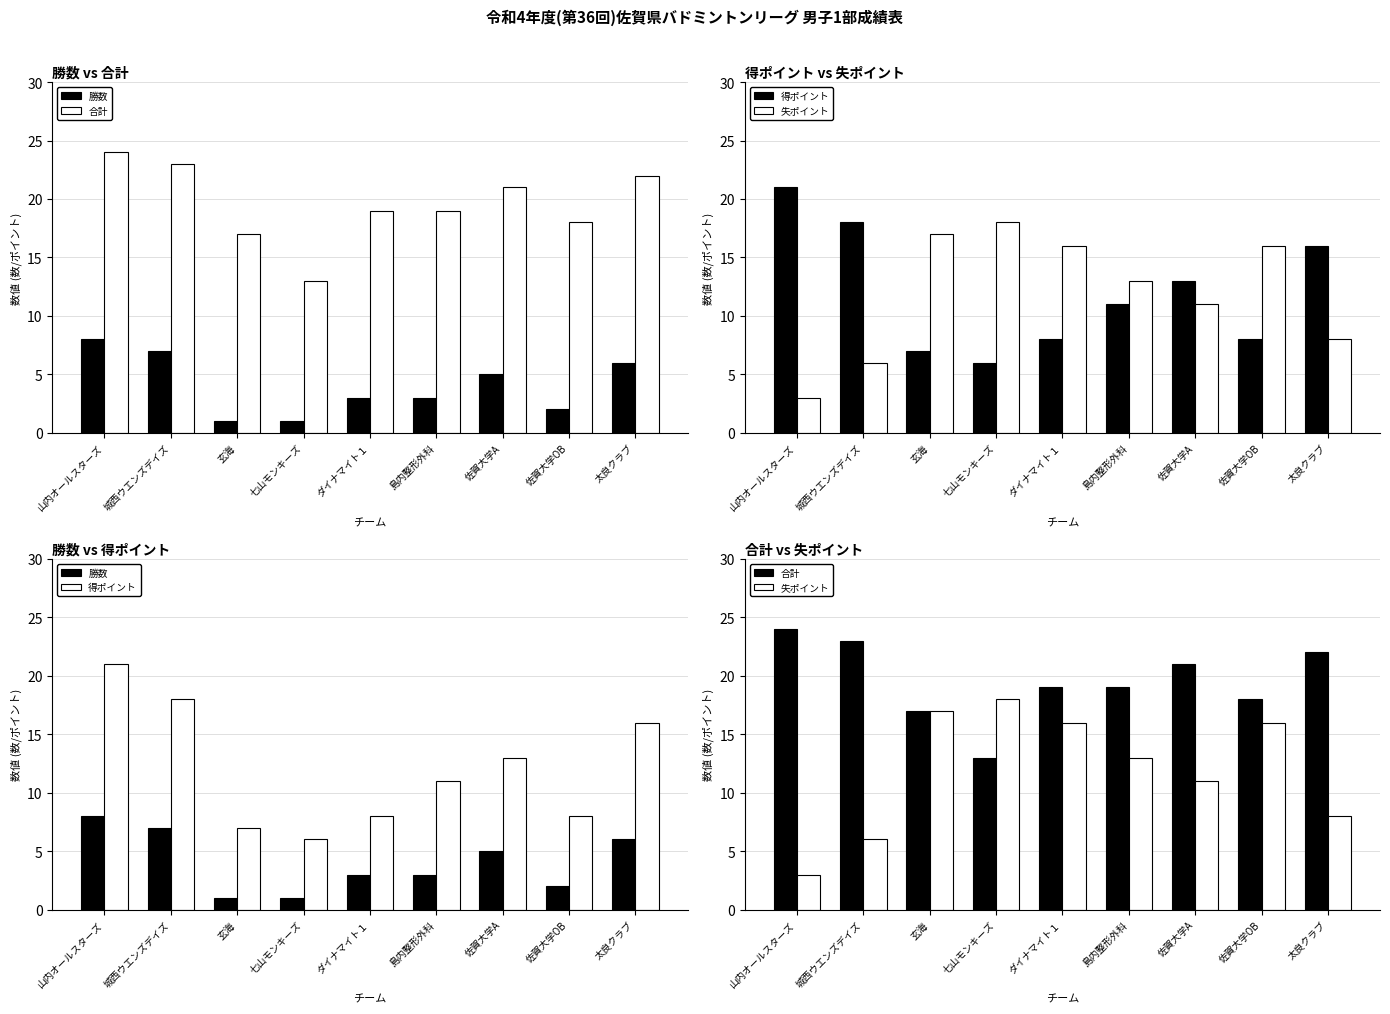

What is the sum of the 勝数 values at ダイナマイト１ and 七山モンキーズ?

4